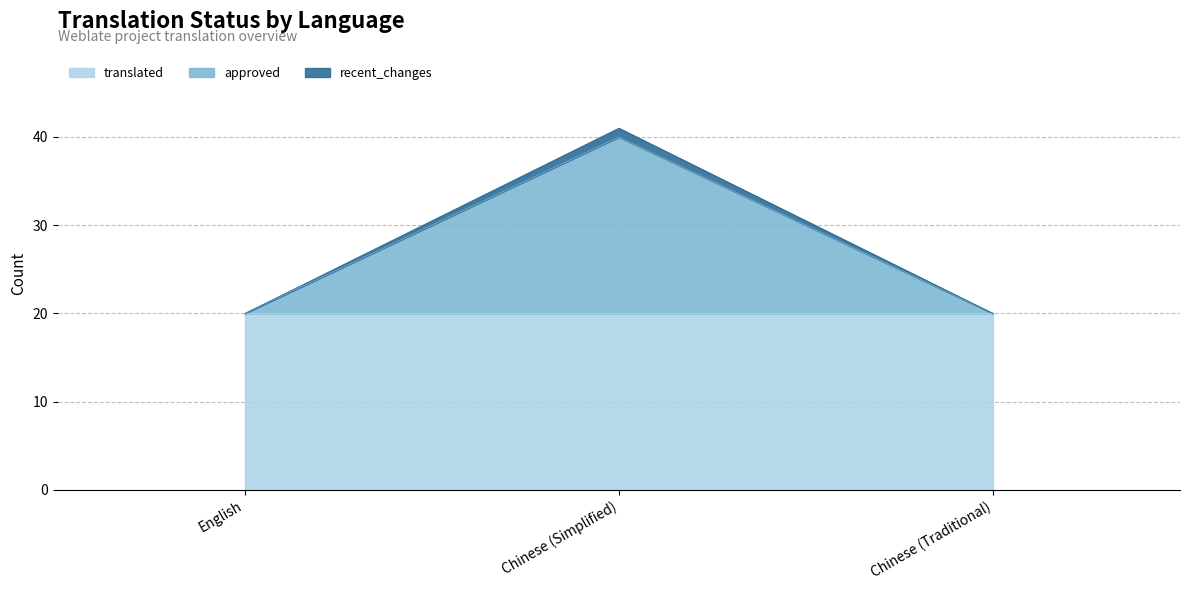

What is the total value across all series at English?

20